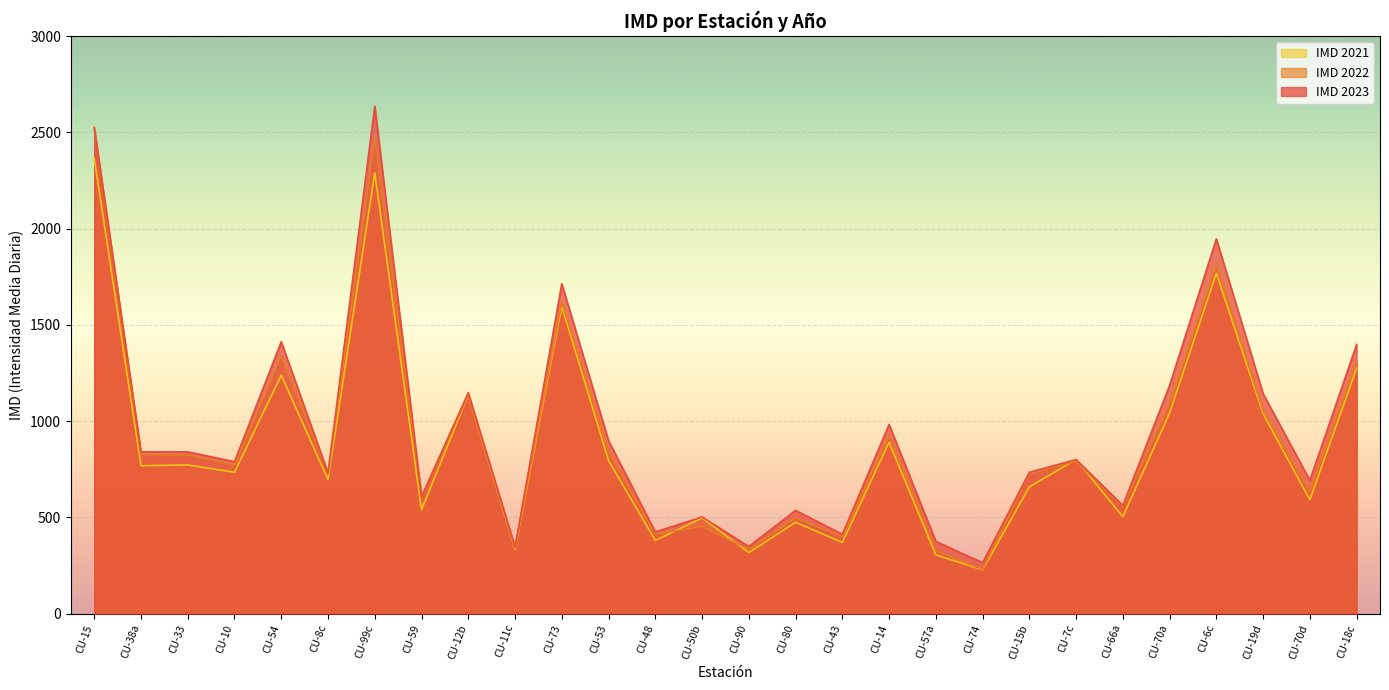

What is the difference between the maximum and second lowest values in the IMD 2023 series?

2289